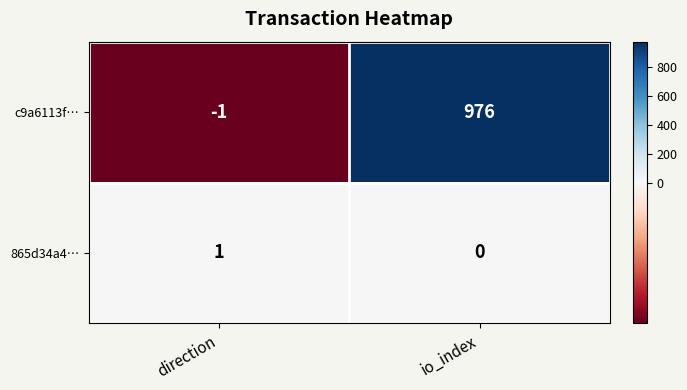

Reading right to left, what are all the values shown in this chart?

c9a6113f…: io_index=976	direction=-1
865d34a4…: io_index=0	direction=1